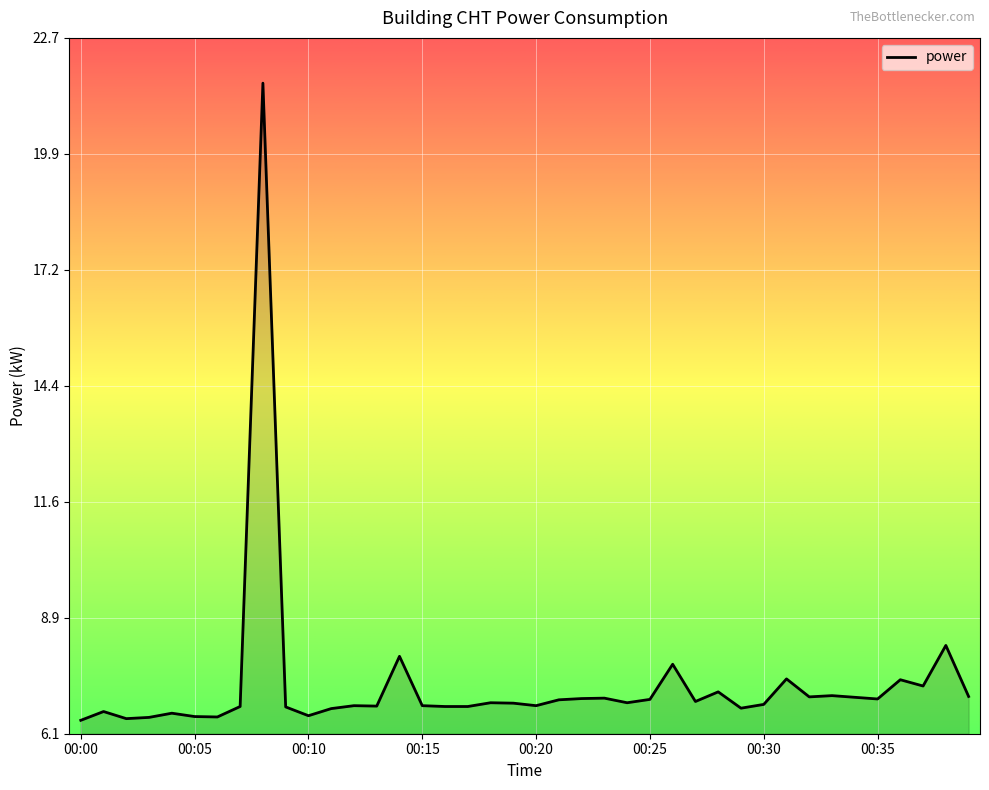

What is the maximum value shown in the chart?

21.6